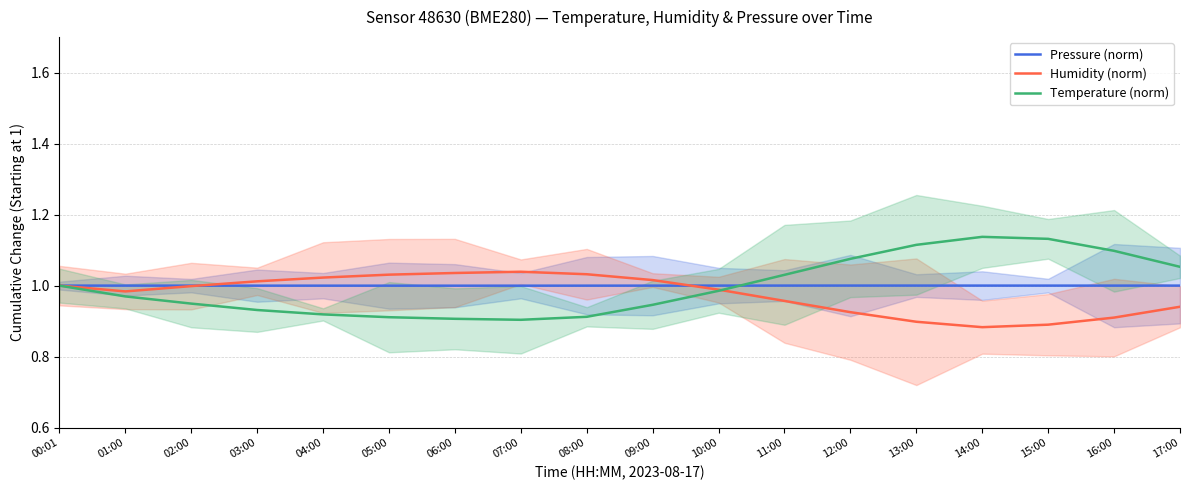

Reading right to left, list all the values displayed in this chart.

Pressure (norm): 17:00=1.0	16:00=1.0	15:00=1.0	14:00=1.0	13:00=1.0	12:00=1.0	11:00=1.0	10:00=1.0	09:00=1.0	08:00=1.0	07:00=1.0	06:00=1.0	05:00=1.0	04:00=1.0	03:00=1.0	02:00=1.0	01:00=1.0	00:01=1.0
Humidity (norm): 17:00=0.9	16:00=0.9	15:00=0.9	14:00=0.9	13:00=0.9	12:00=0.9	11:00=1.0	10:00=1.0	09:00=1.0	08:00=1.0	07:00=1.0	06:00=1.0	05:00=1.0	04:00=1.0	03:00=1.0	02:00=1.0	01:00=1.0	00:01=1.0
Temperature (norm): 17:00=1.1	16:00=1.1	15:00=1.1	14:00=1.1	13:00=1.1	12:00=1.1	11:00=1.0	10:00=1.0	09:00=0.9	08:00=0.9	07:00=0.9	06:00=0.9	05:00=0.9	04:00=0.9	03:00=0.9	02:00=0.9	01:00=1.0	00:01=1.0